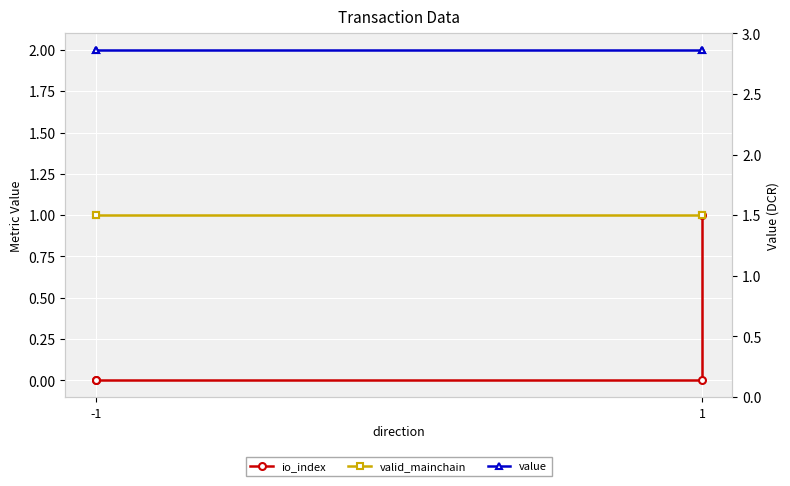

What is the sum of all io_index values?

1.0